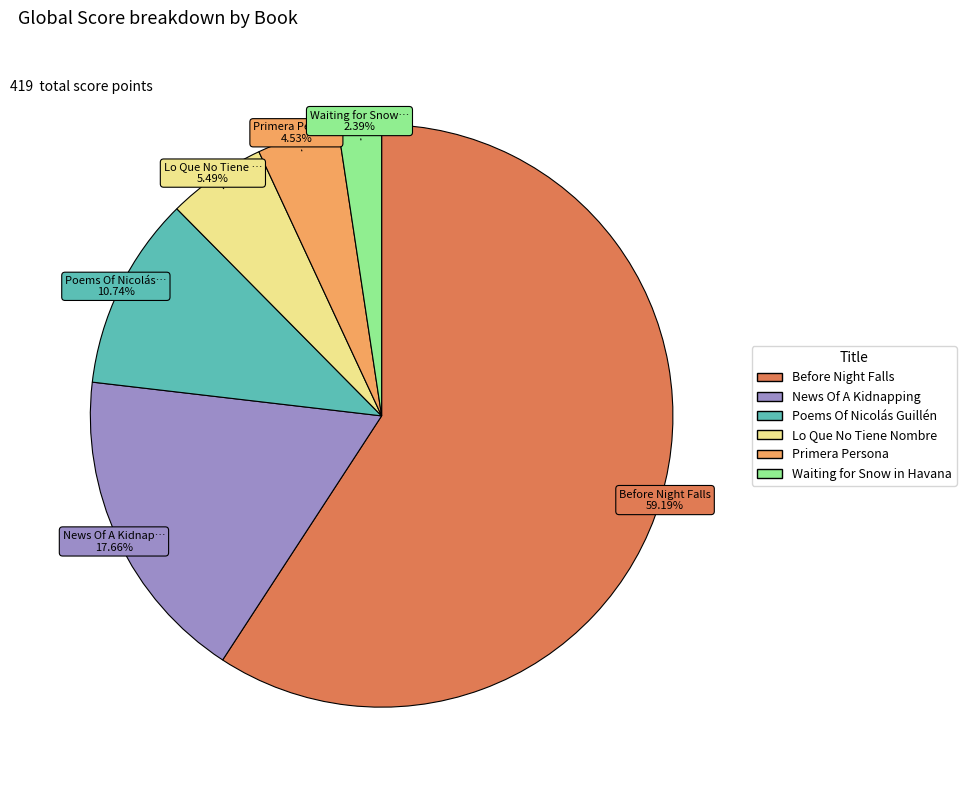

Is there a majority slice in this chart?

Yes